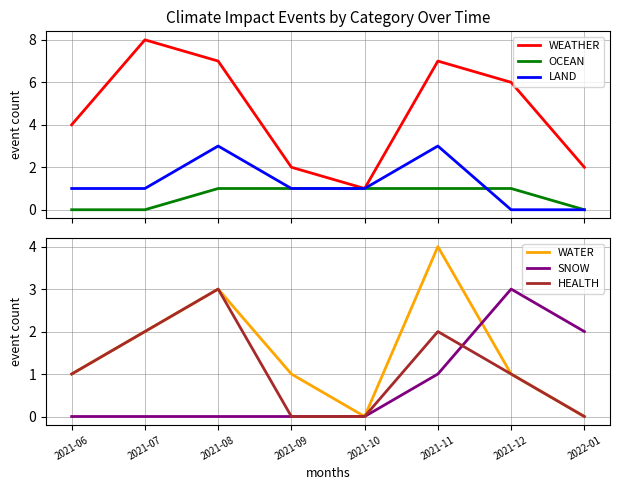

What position from the left is 2022-01?

8